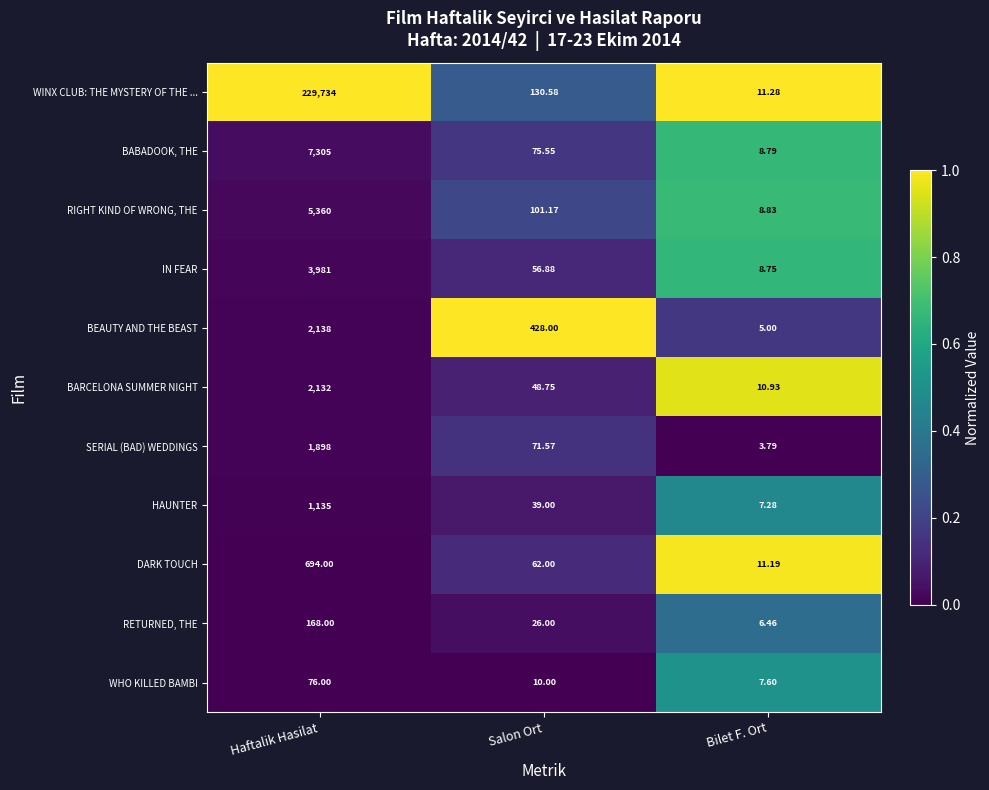

Rank the series by their maximum value, from highest to lowest.

WINX CLUB: THE MYSTERY OF THE ..., BABADOOK, THE, RIGHT KIND OF WRONG, THE, IN FEAR, BEAUTY AND THE BEAST, BARCELONA SUMMER NIGHT, SERIAL (BAD) WEDDINGS, HAUNTER, DARK TOUCH, RETURNED, THE, WHO KILLED BAMBI